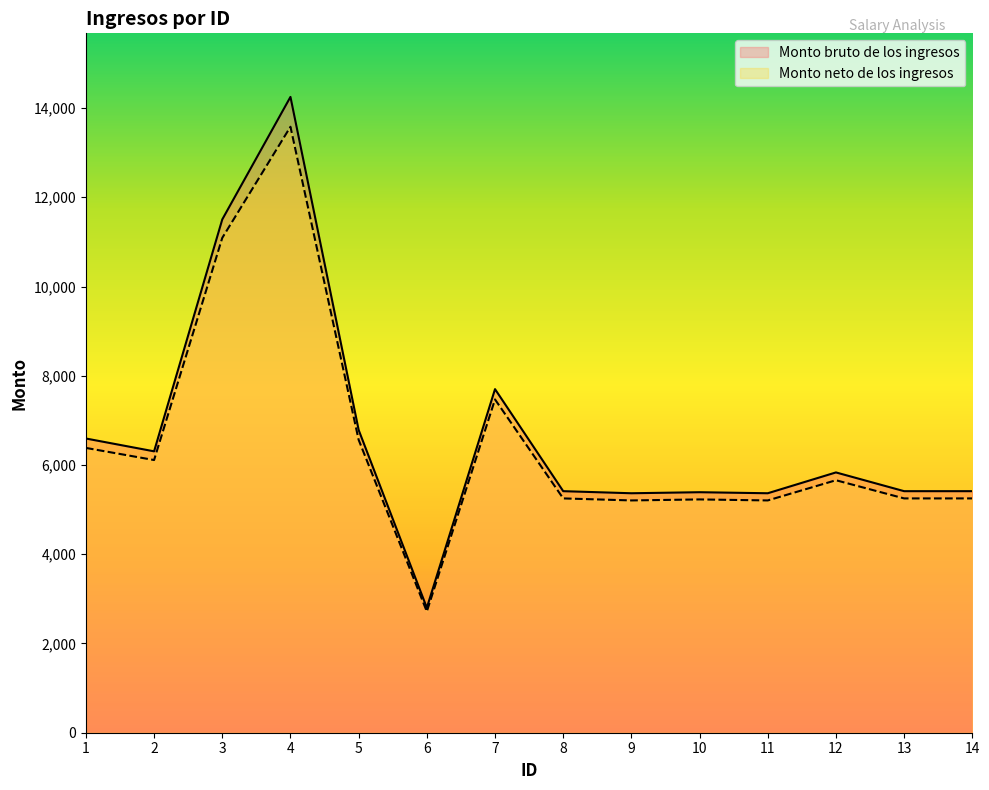

How many data points in Monto bruto de los ingresos are above 5833?

7